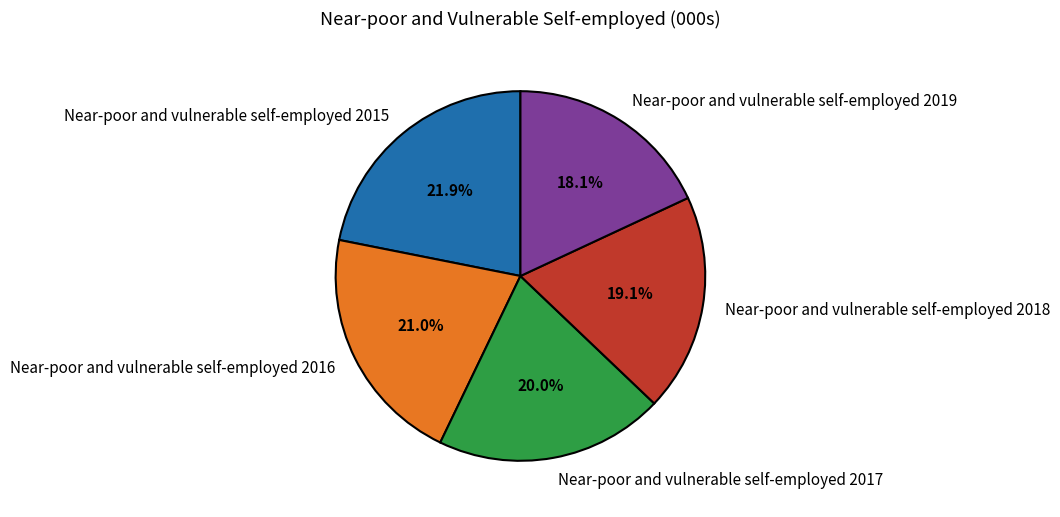

How many slices are in this pie chart?

5